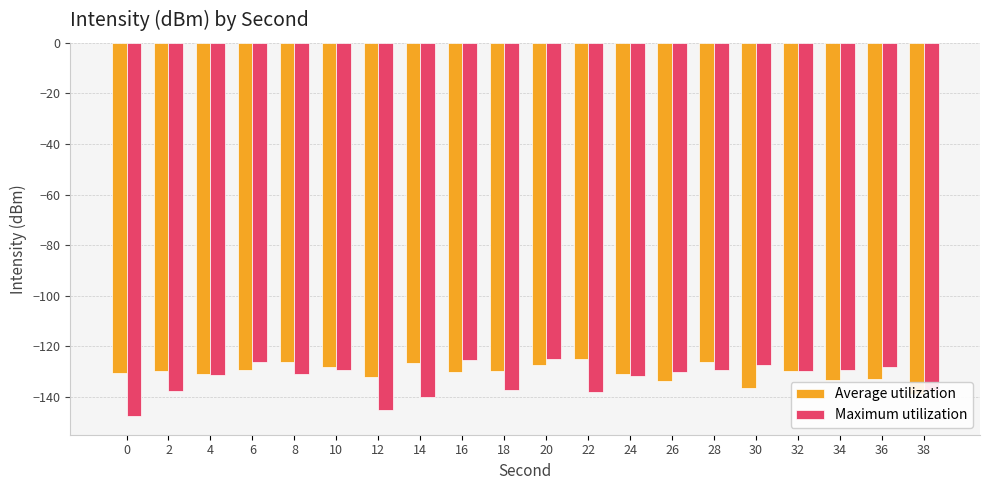

What is the difference between the Maximum utilization values at 30 and 38?

9.6